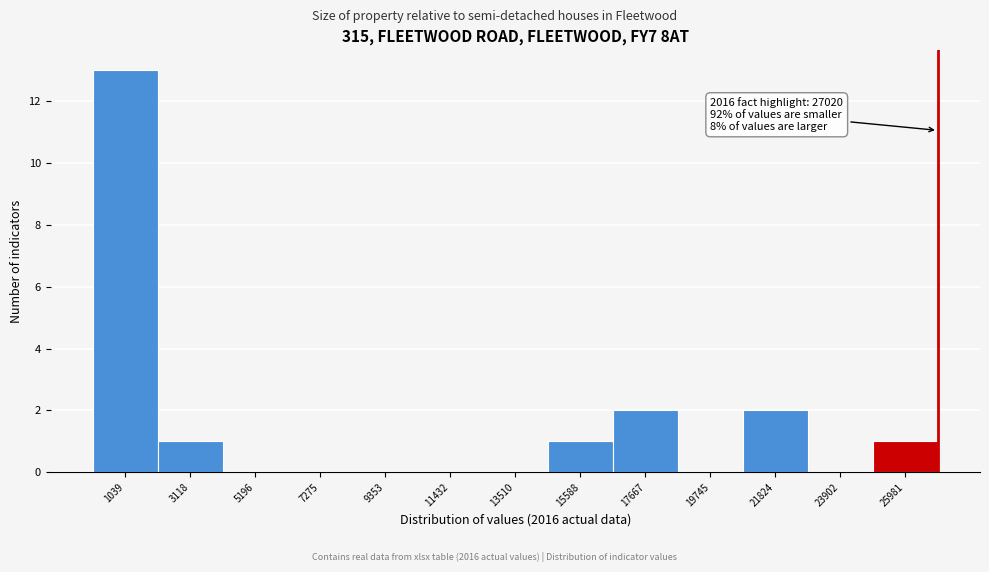

Over which range of the x-axis is the bar tallest?

0 to 2000